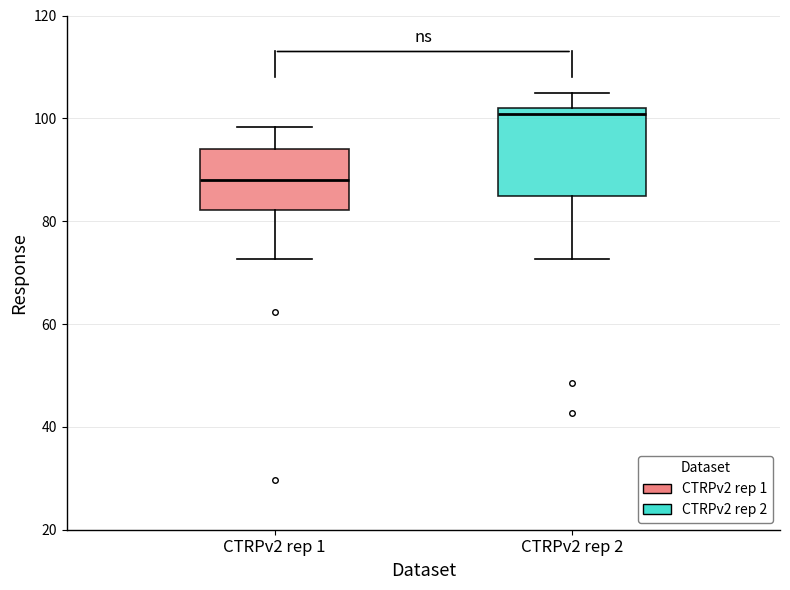

Reading left to right, transcribe this box plot: for each box, give where its median line is, the range the box spans, and where its two whiskers end, as read against the y-axis. The values are not printed on the chart, so give them approximately, as read against the axis.

CTRPv2 rep 1: median 88, box 82 to 94, whiskers 72 to 98
CTRPv2 rep 2: median 100, box 84 to 102, whiskers 72 to 106